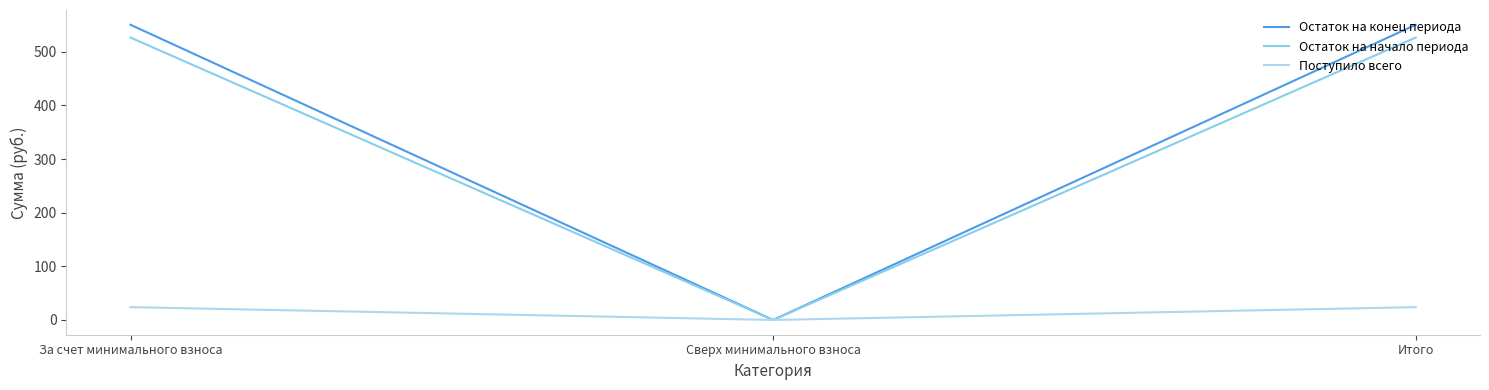

Is this an area chart (filled region under the line)?

No